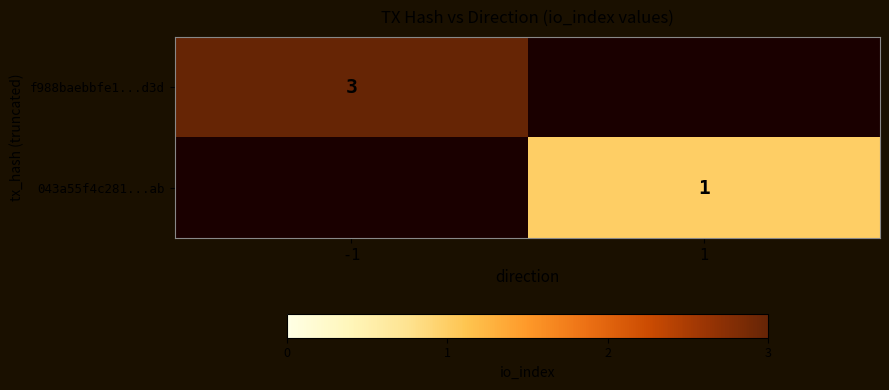

Is it true that 043a55f4c281...ab equals 1 at 1?

True